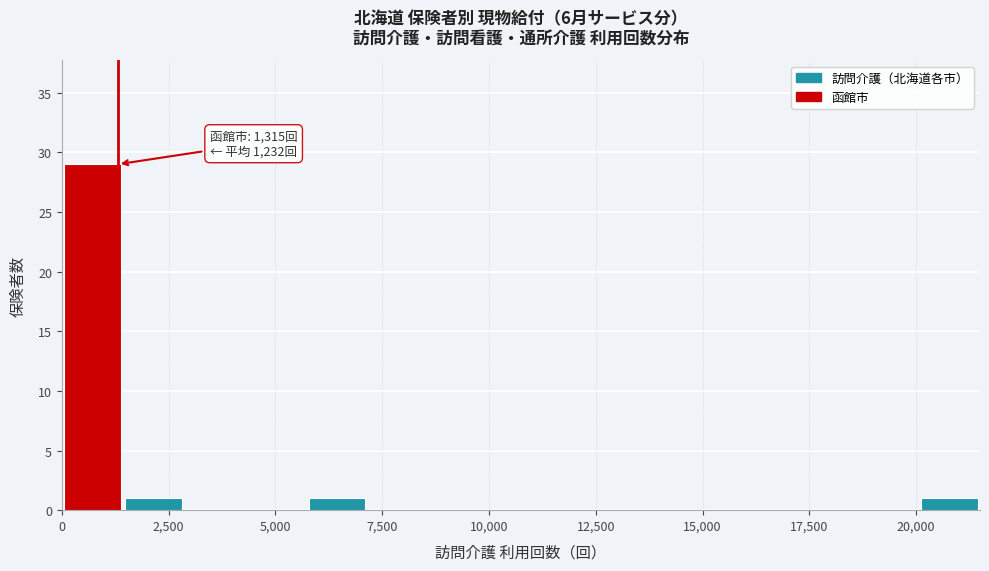

Around what value on the x-axis is the tallest bar? Give the approximate position of its centre, as read against the axis.

500